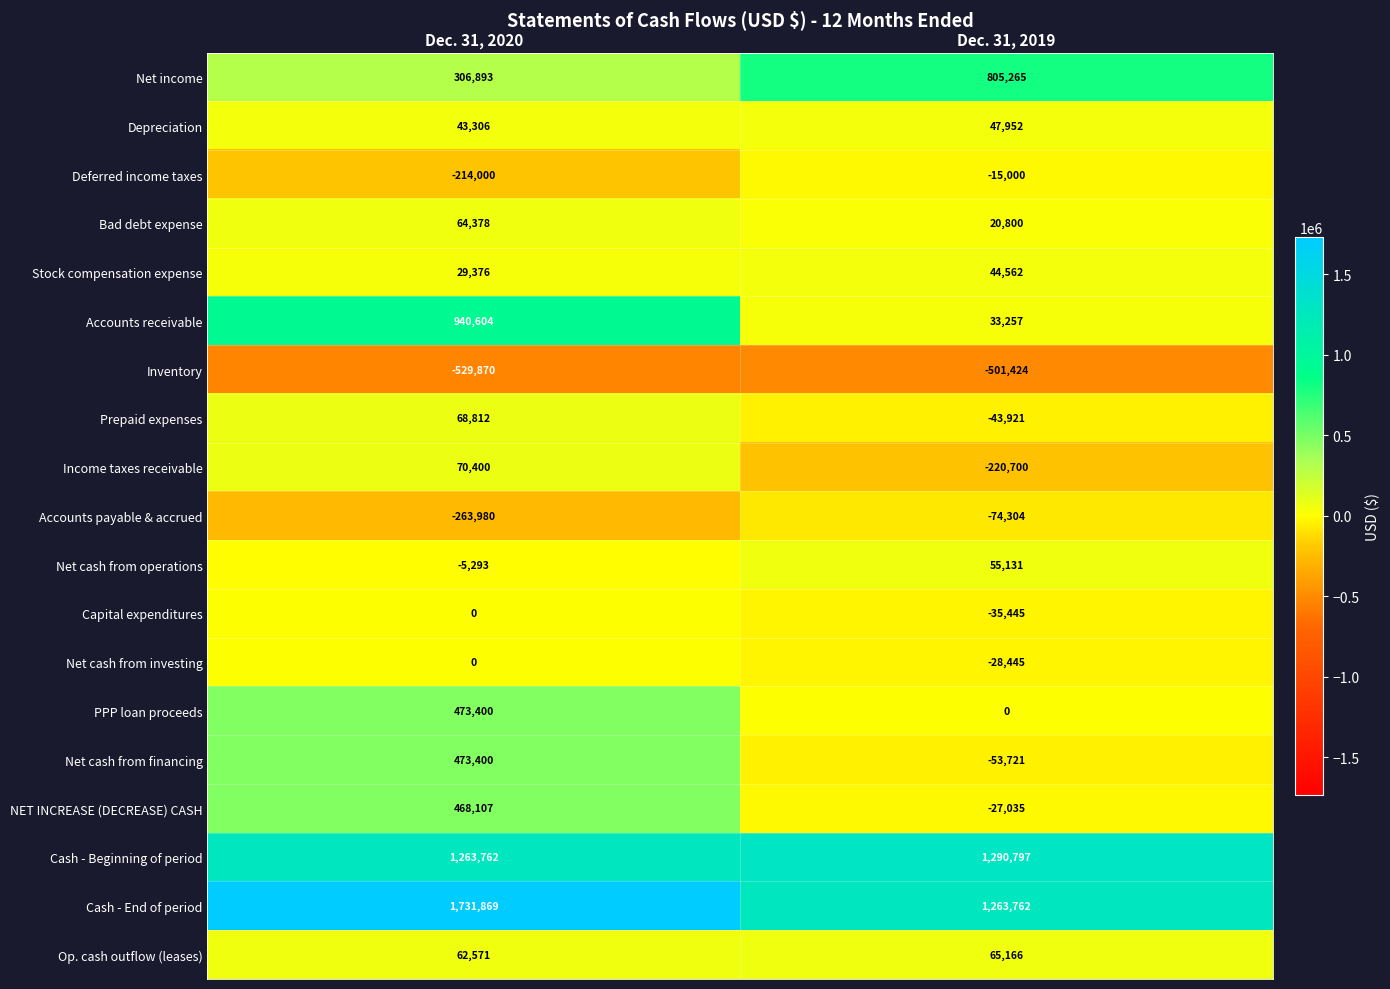

What value does the Net cash from operations series have at Dec. 31, 2020, to the nearest 10?

-5290